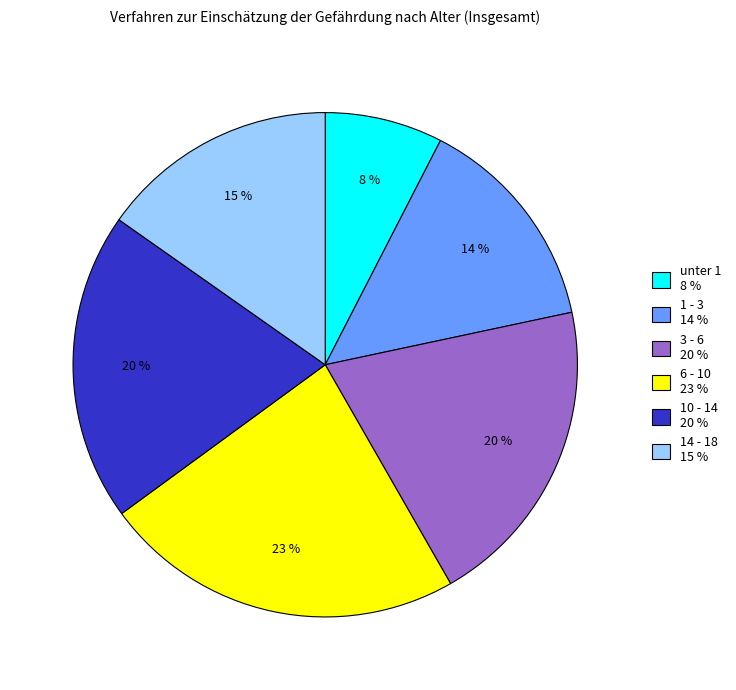

Do 1 - 3 and 14 - 18 together represent more than half of the pie?

No